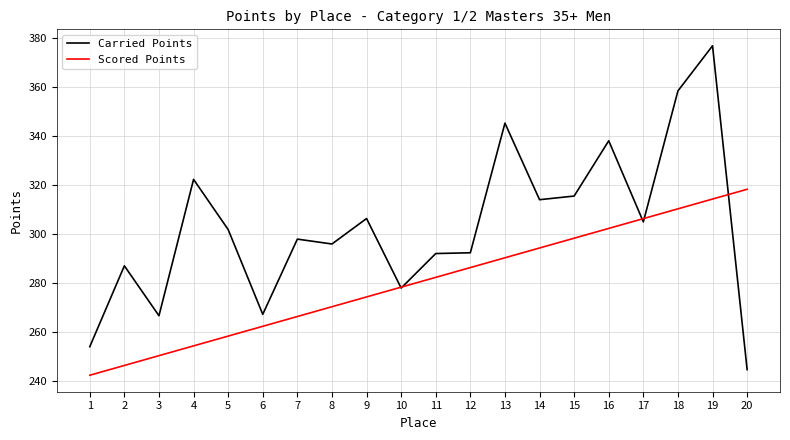

What is the total value across all series at 9?

580.8